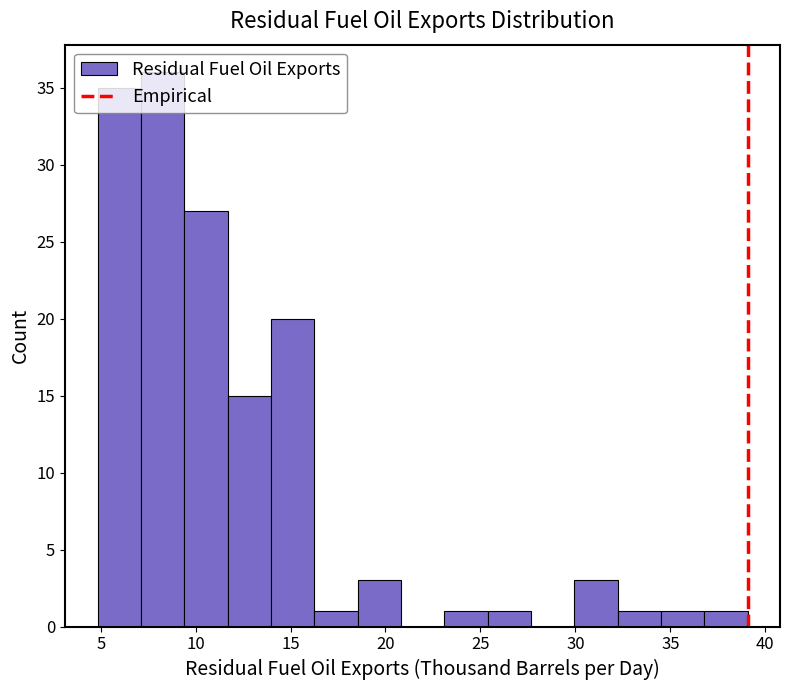

Reading left to right, list every bar in this chart as the range it spans on the x-axis followed by its height. Neither the bar edges nor the heights are printed on the chart, so give them approximately, as read against the axes.

5.0 to 7.0: 35
7.0 to 9.5: 36
9.5 to 11.5: 27
11.5 to 14.0: 15
14.0 to 16.0: 20
16.0 to 18.5: 1
18.5 to 21.0: 3
21.0 to 23.0: 0
23.0 to 25.5: 1
25.5 to 27.5: 1
27.5 to 30.0: 0
30.0 to 32.0: 3
32.0 to 34.5: 1
34.5 to 37.0: 1
37.0 to 39.0: 1